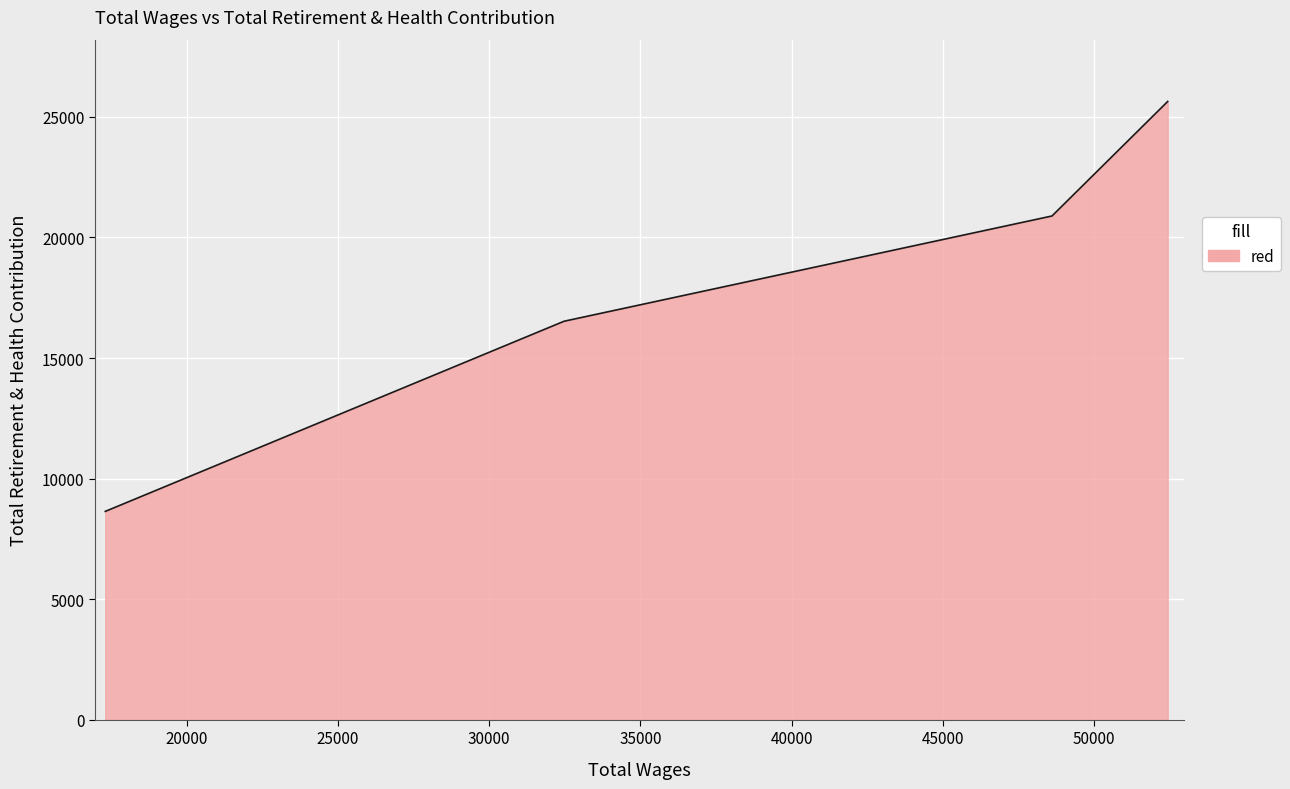

Reading right to left, extract all data points from this chart.

17308.0=8639	32478.0=16524	48614.0=20890	52439.0=25638